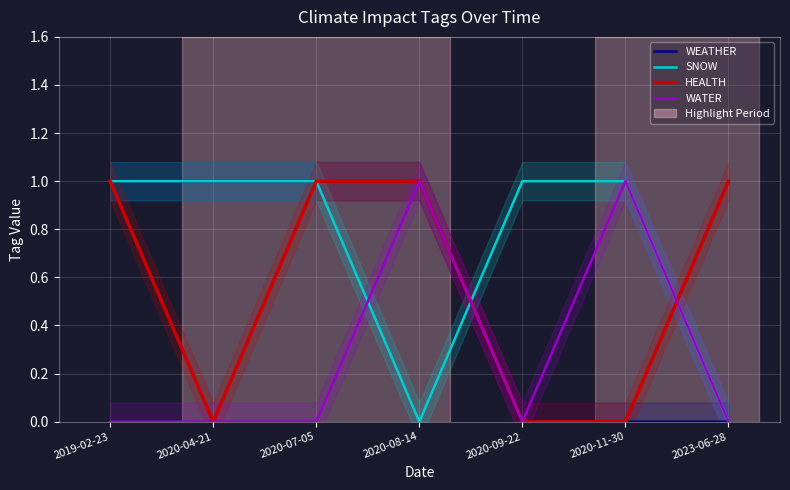

Which series changed the most between 2020-11-30 and 2023-06-28?

SNOW